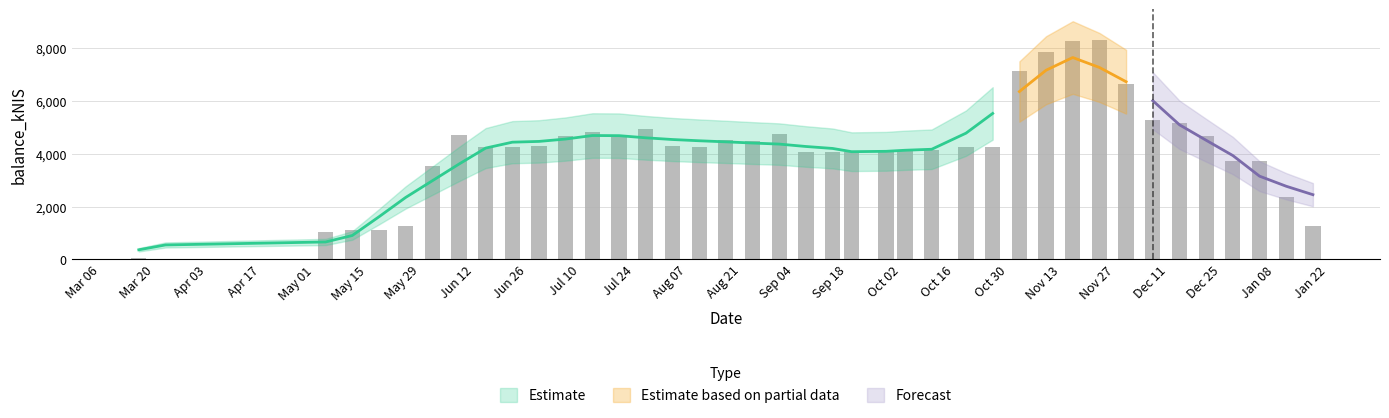

List the labels in order of value, largest first.

31, 30, 29, 28, 32, 33, 34, 14, 12, 19, 13, 7, 35, 11, 17, 18, 10, 15, 9, 8, 26, 27, 16, 25, 24, 23, 22, 20, 21, 37, 36, 6, 38, 5, 39, 4, 3, 2, 0, 1